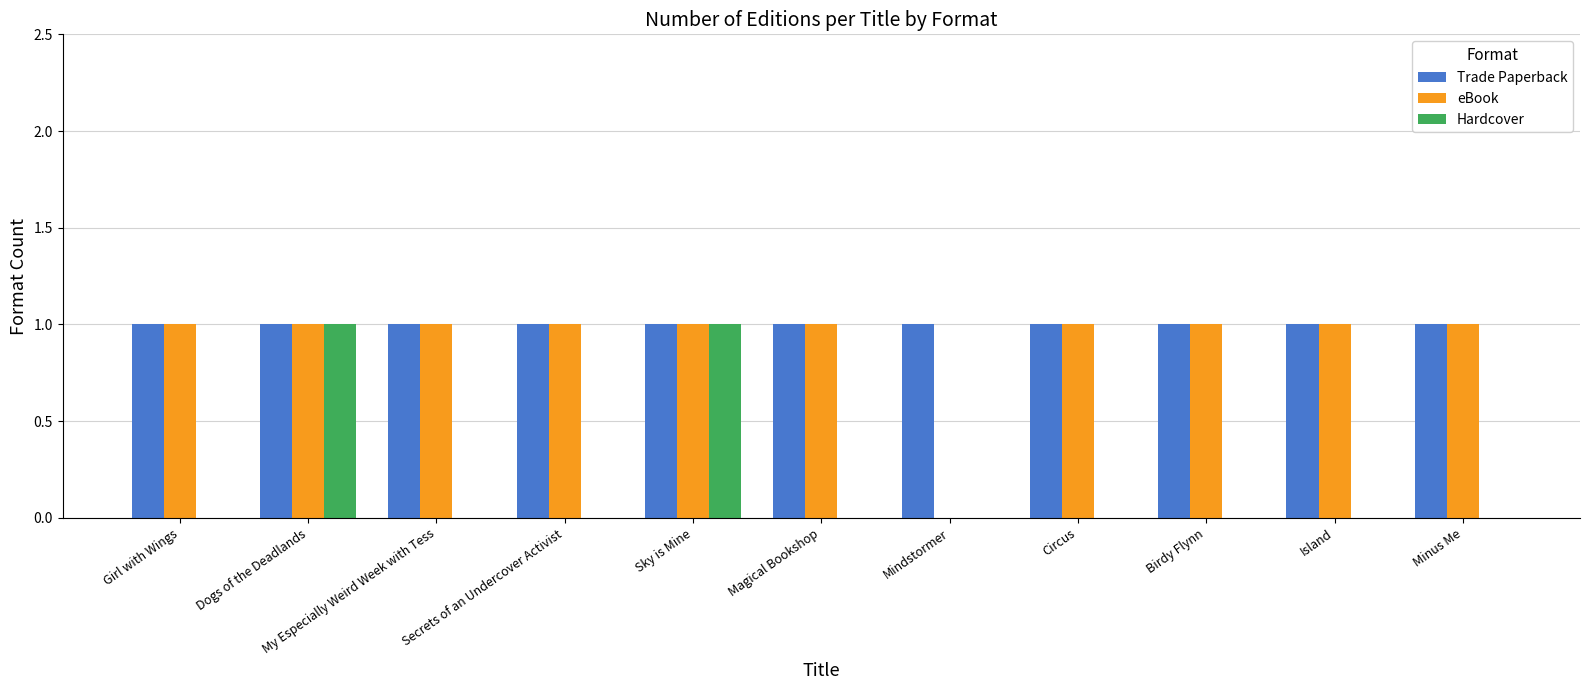

What is the sum of the eBook values at Sky is Mine and Minus Me?

2